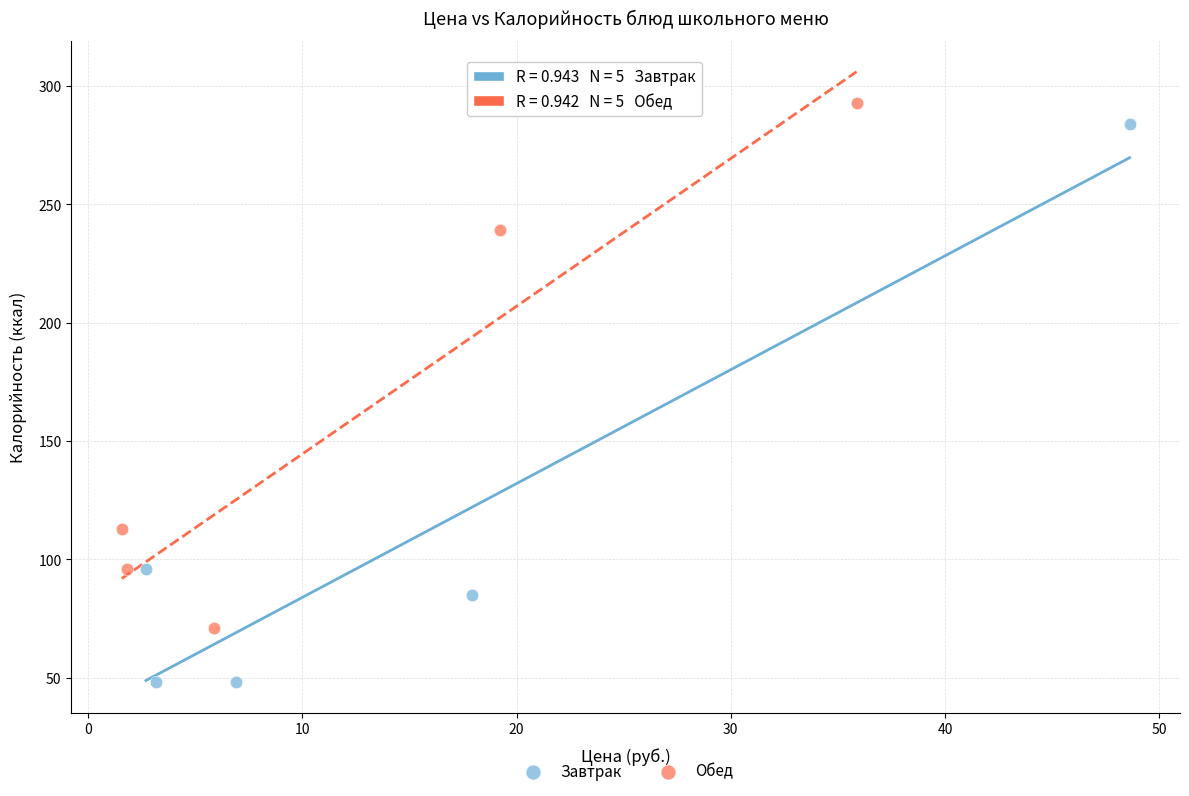

Which series has the widest spread of Y values?

Завтрак